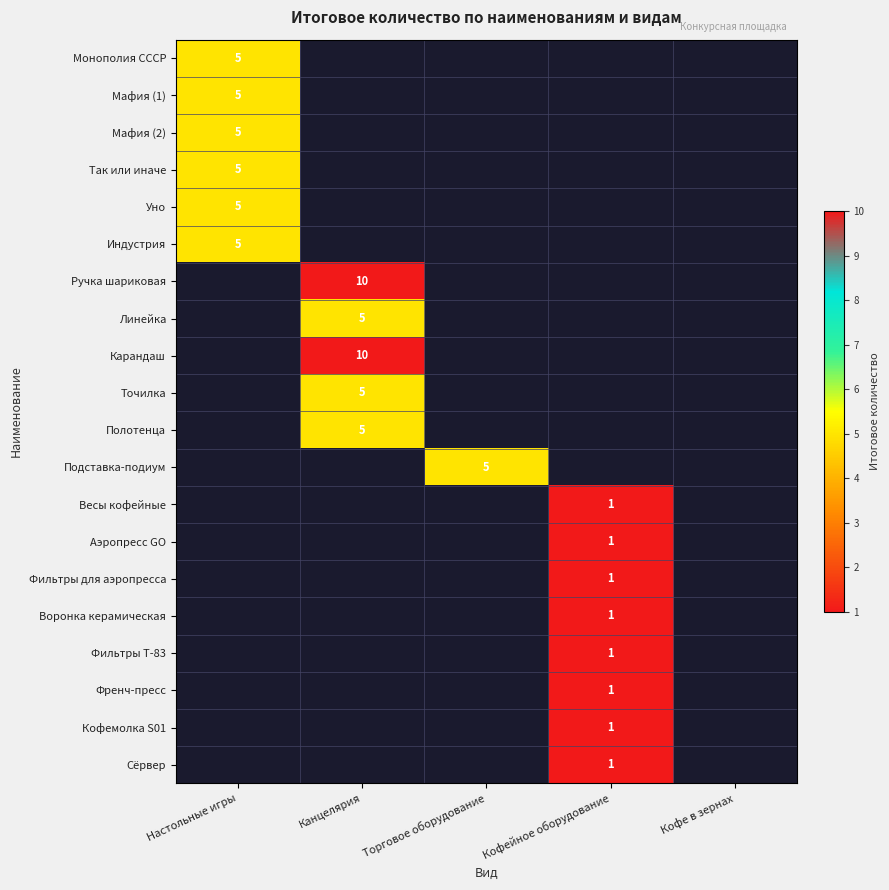

True or false: Уно has a value of 9 at Настольные игры.

False